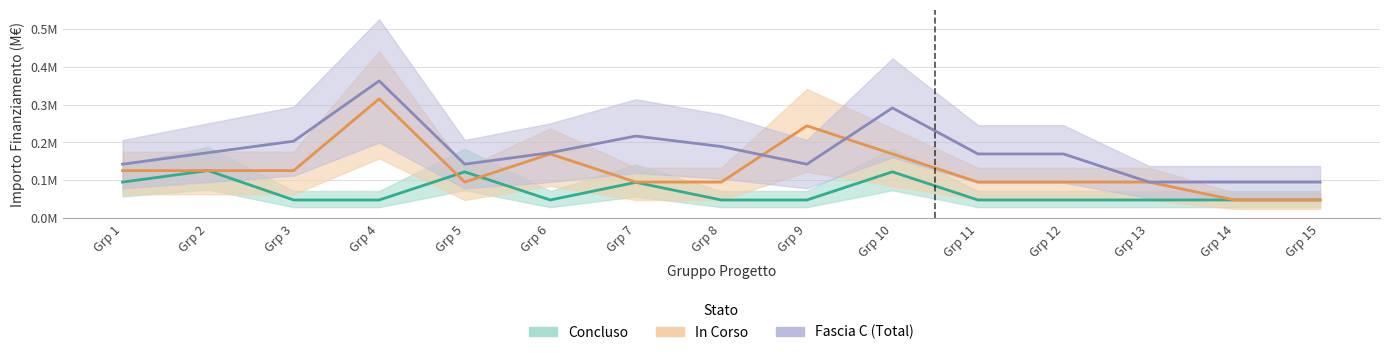

Where is Fascia C (Total) nearest to the value 0?

Grp 13